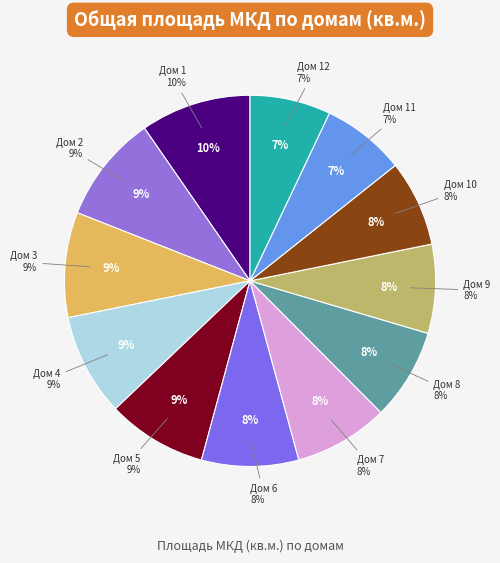

Rank the categories by value from lowest to highest.

12, 11, 10, 9, 8, 7, 6, 5, 4, 3, 2, 1